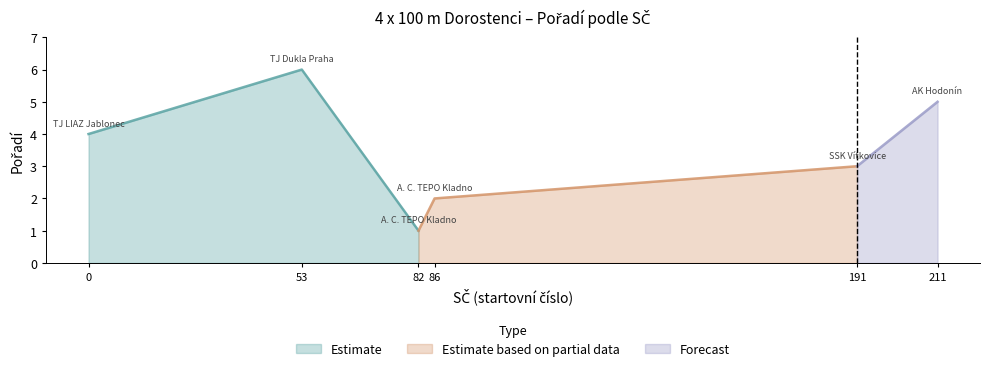

The value at A. C. TEPO Kladno (43.56) is 1. True or false?

False